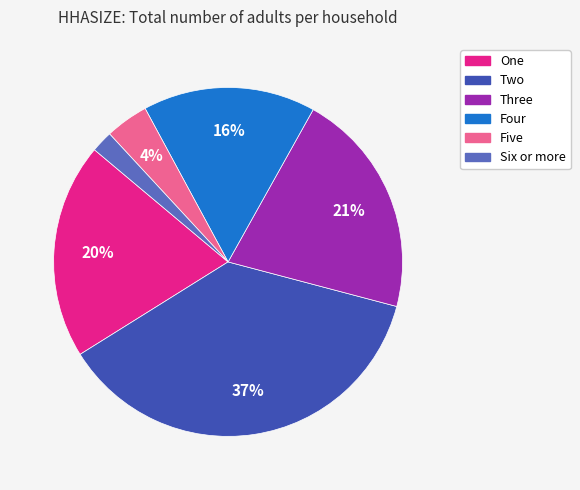

True or false: Five accounts for 10% of the total.

False